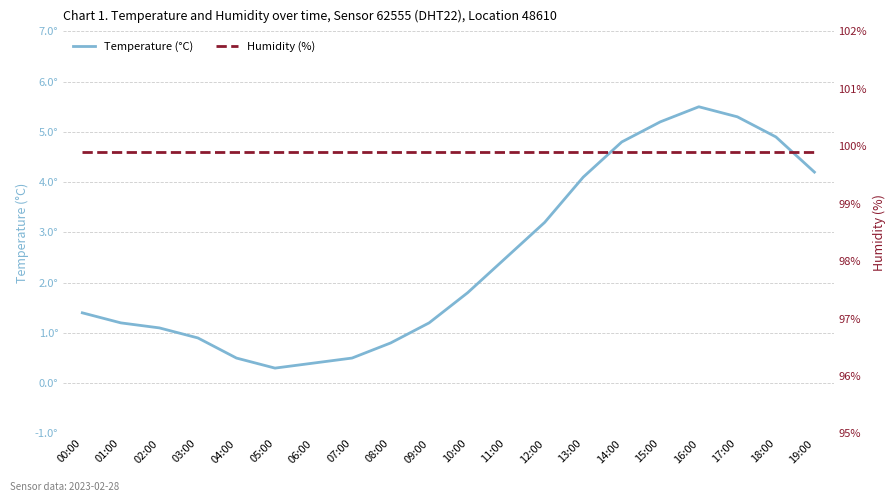

At which category is the sum across all series the highest?

16:00